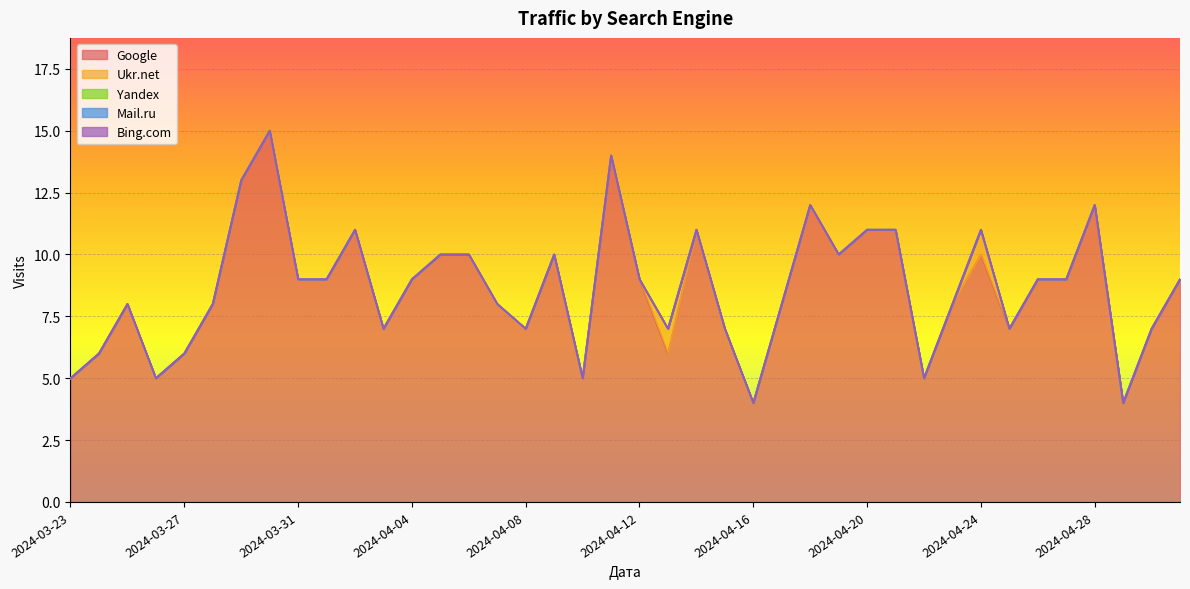

What is the label of the 2nd point from the right?

2024-04-30